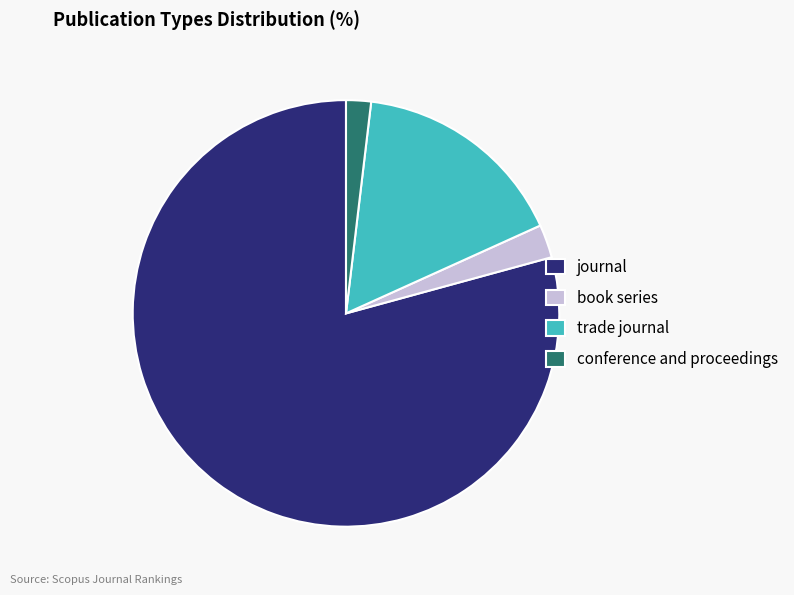

Is the sum of trade journal and conference and proceedings greater than half?

No